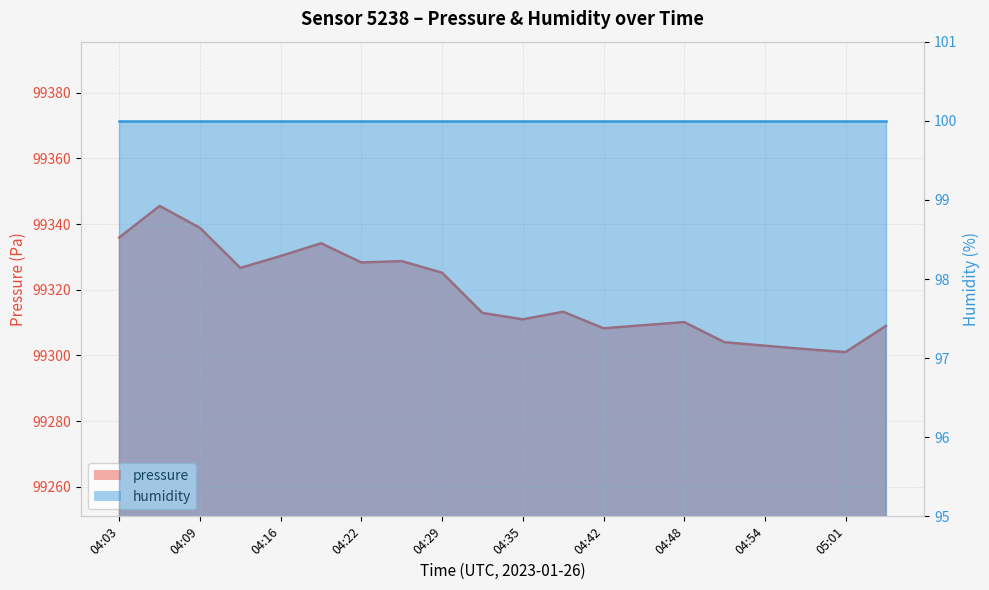

Where does the data first go above 99313?

04:03